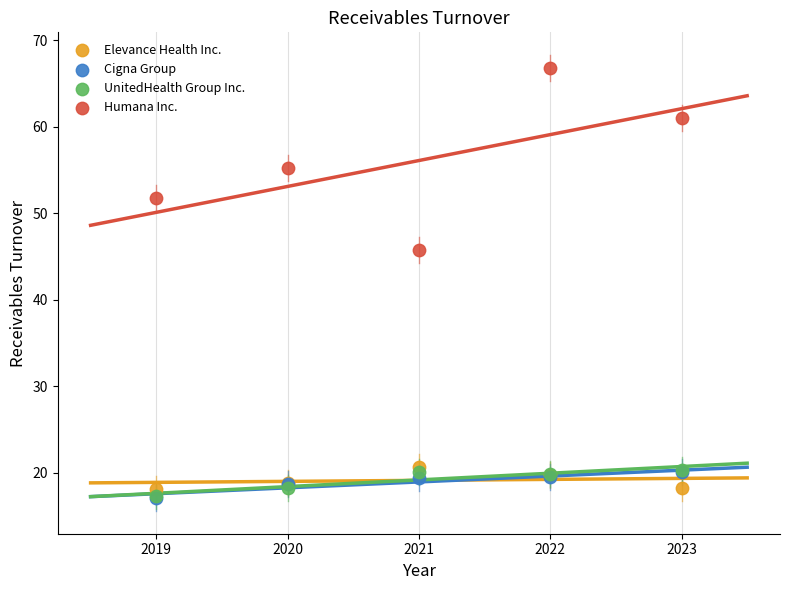

Across all series, what Y value is closest to 41?

45.7